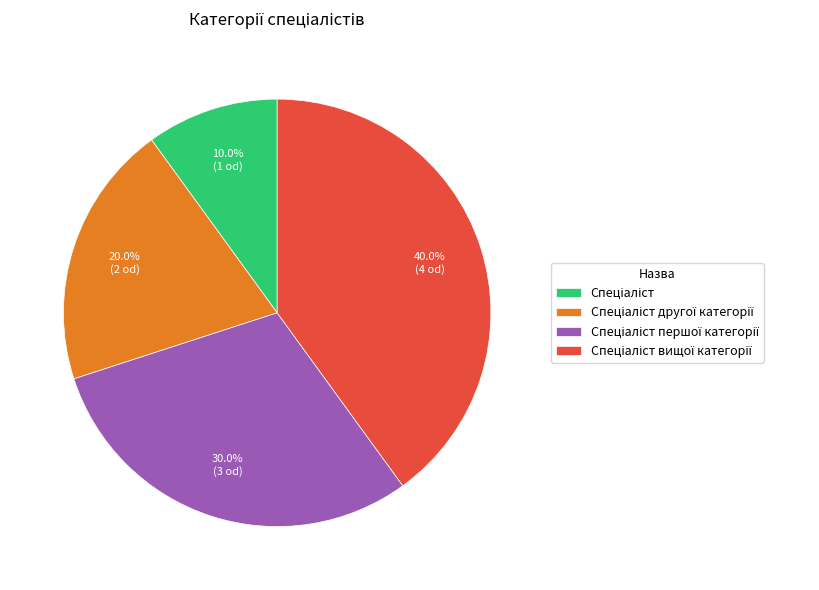

How many segments does this pie chart have?

4